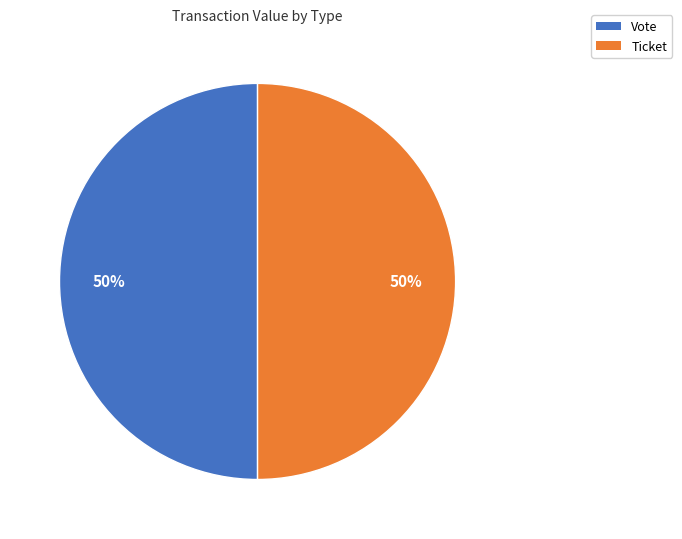

To the nearest percent, what percentage of the pie is Ticket?

50%